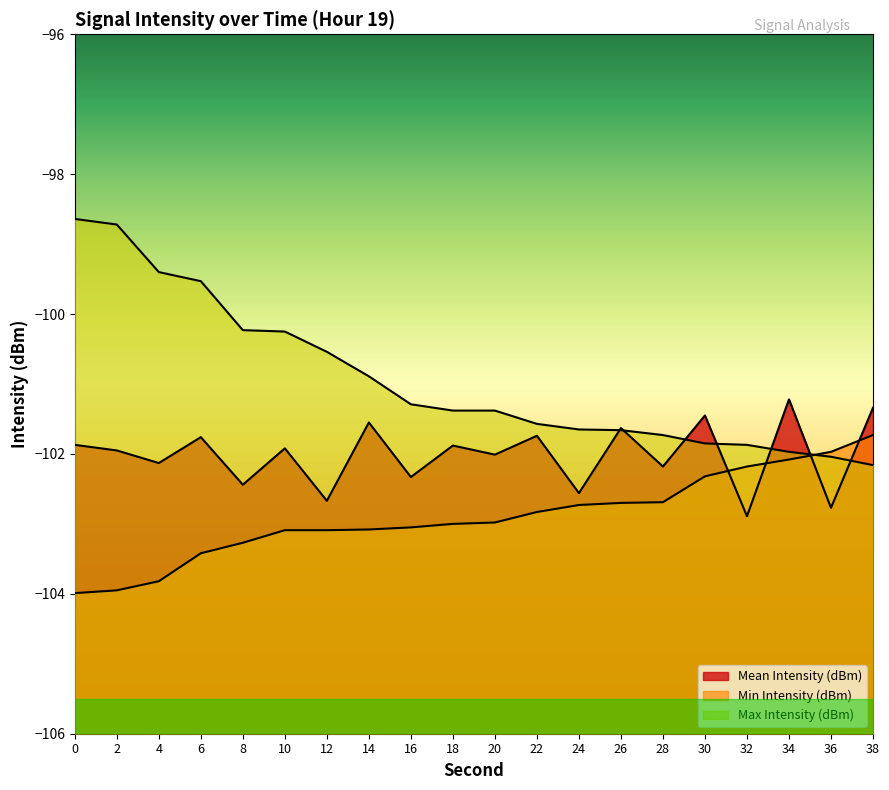

What is the spread (max minus min) of values at 34?

0.9